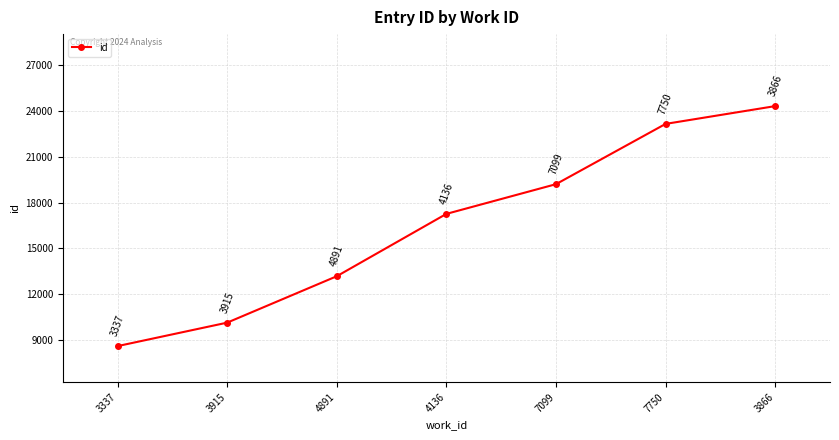

Reading right to left, what are all the values shown in this chart?

3866=24311	7750=23147	7099=19203	4136=17259	4891=13180	3915=10143	3337=8608